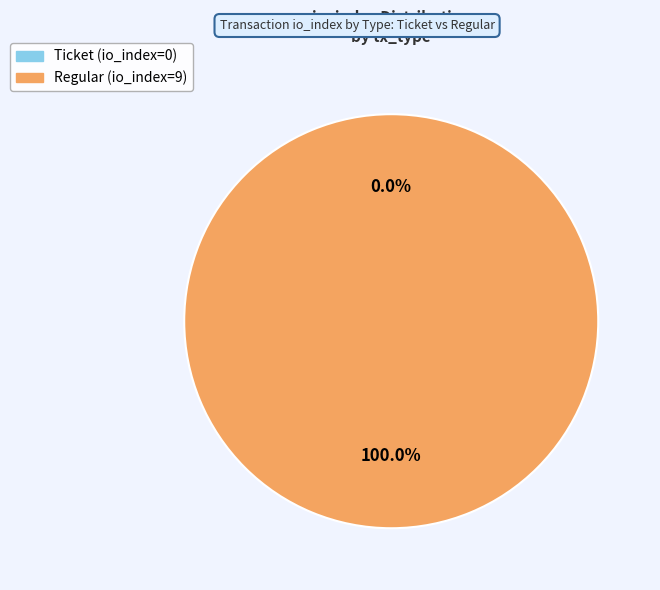

What is the total percentage of Regular and Ticket?

100.0%